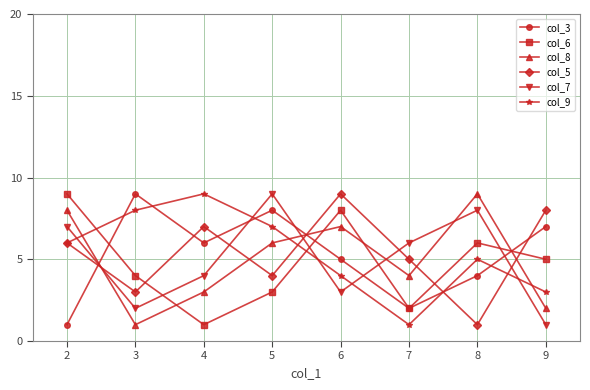

Does the chart display data point markers on the line(s)?

Yes